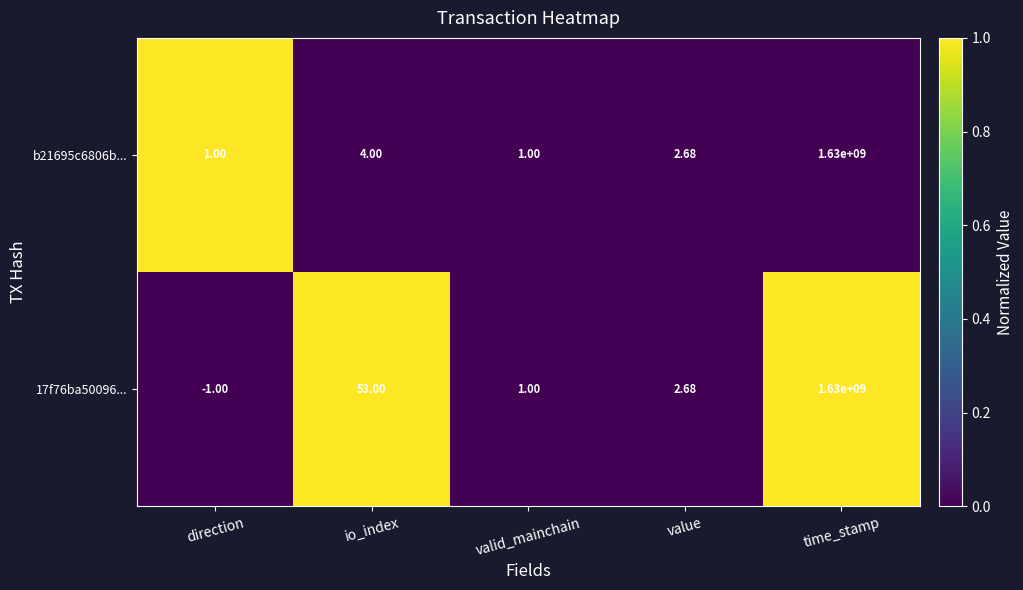

Which series has the largest total across all categories?

17f76ba50096...